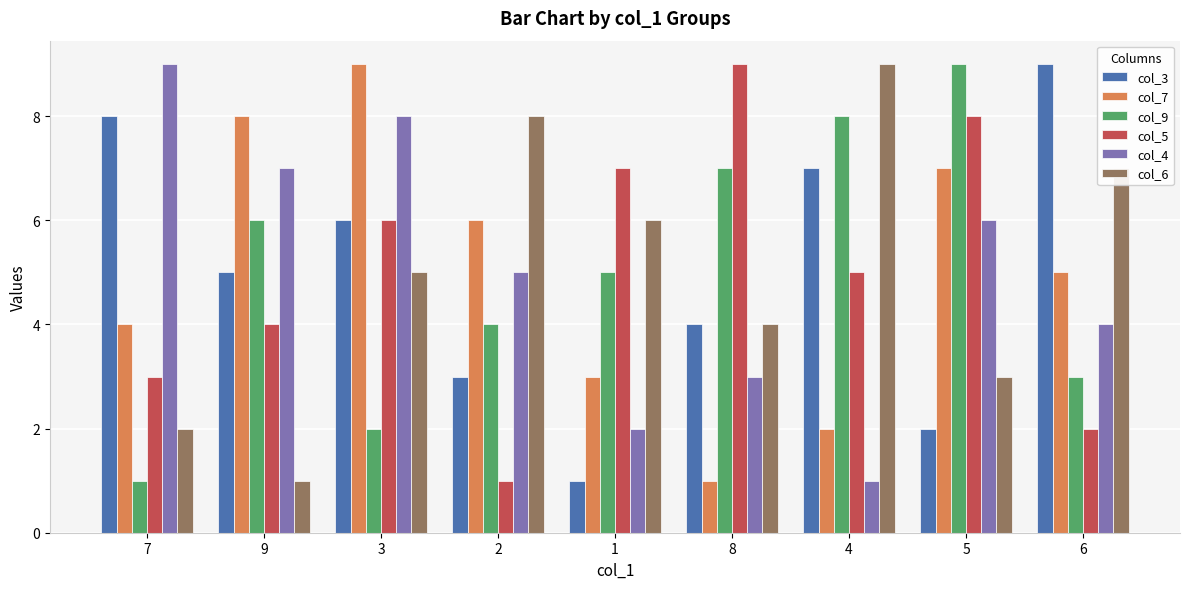

Reading right to left, transcribe all the data shown in this chart.

col_3: 6=9	5=2	4=7	8=4	1=1	2=3	3=6	9=5	7=8
col_7: 6=5	5=7	4=2	8=1	1=3	2=6	3=9	9=8	7=4
col_9: 6=3	5=9	4=8	8=7	1=5	2=4	3=2	9=6	7=1
col_5: 6=2	5=8	4=5	8=9	1=7	2=1	3=6	9=4	7=3
col_4: 6=4	5=6	4=1	8=3	1=2	2=5	3=8	9=7	7=9
col_6: 6=7	5=3	4=9	8=4	1=6	2=8	3=5	9=1	7=2